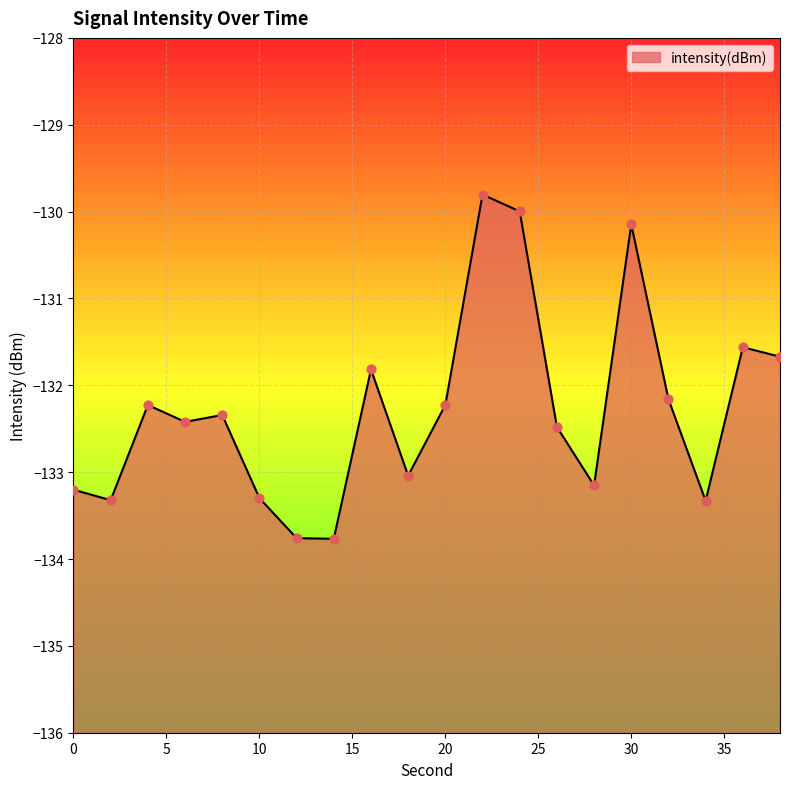

What is the change in value from 24 to 30?

-0.1